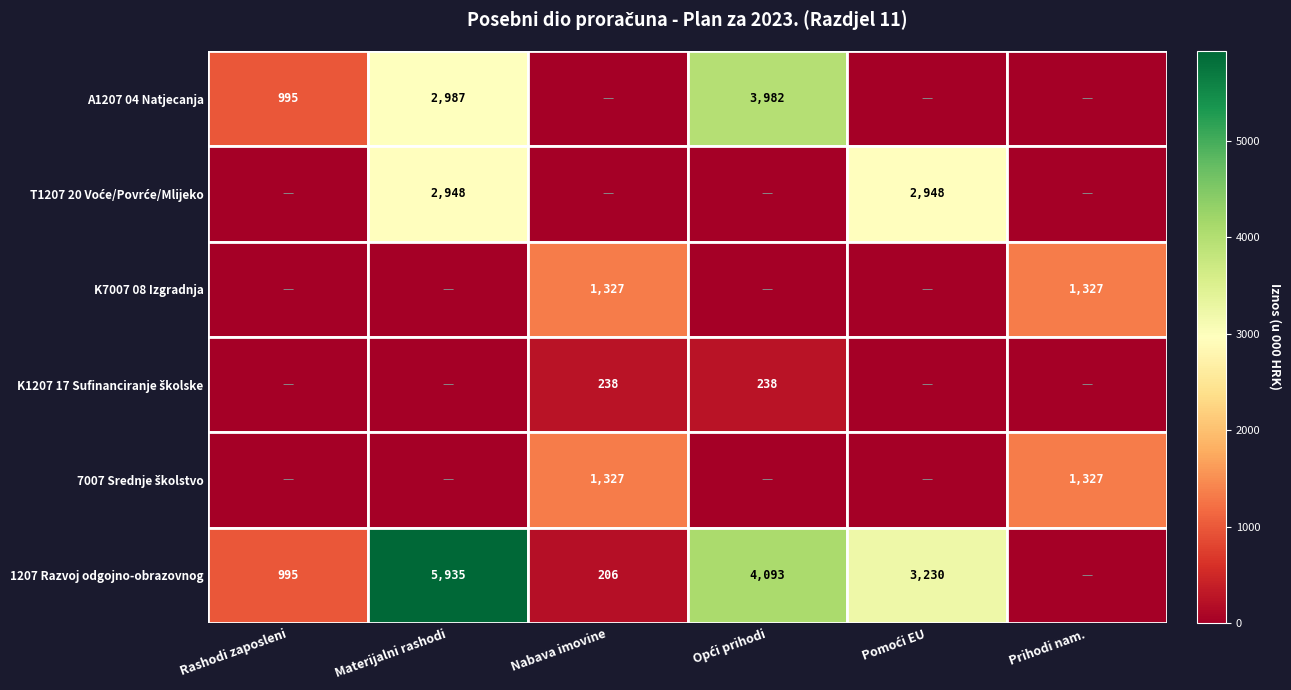

True or false: 1207 Razvoj odgojno-obrazovnog has a value of 135 at Nabava imovine.

False